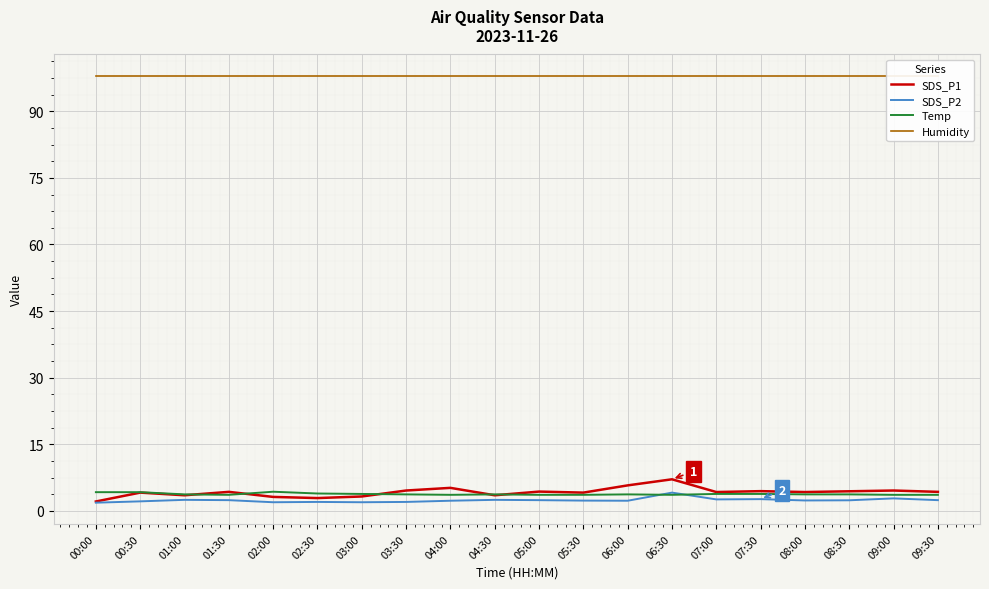

What is the lowest value of the SDS_P2 series?

1.8